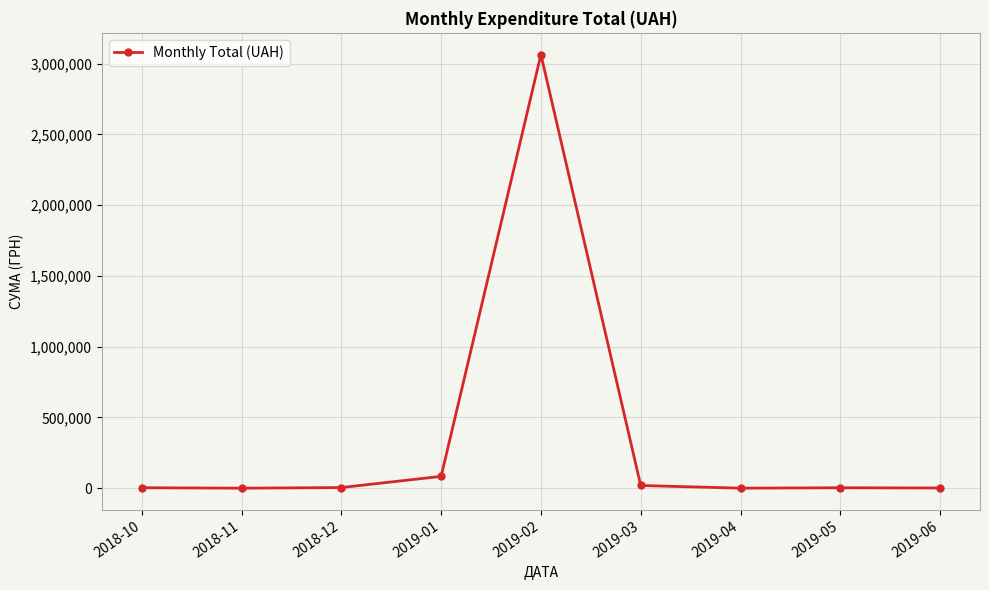

What is the change in value from 2018-11 to 2019-02?

+3065060.0